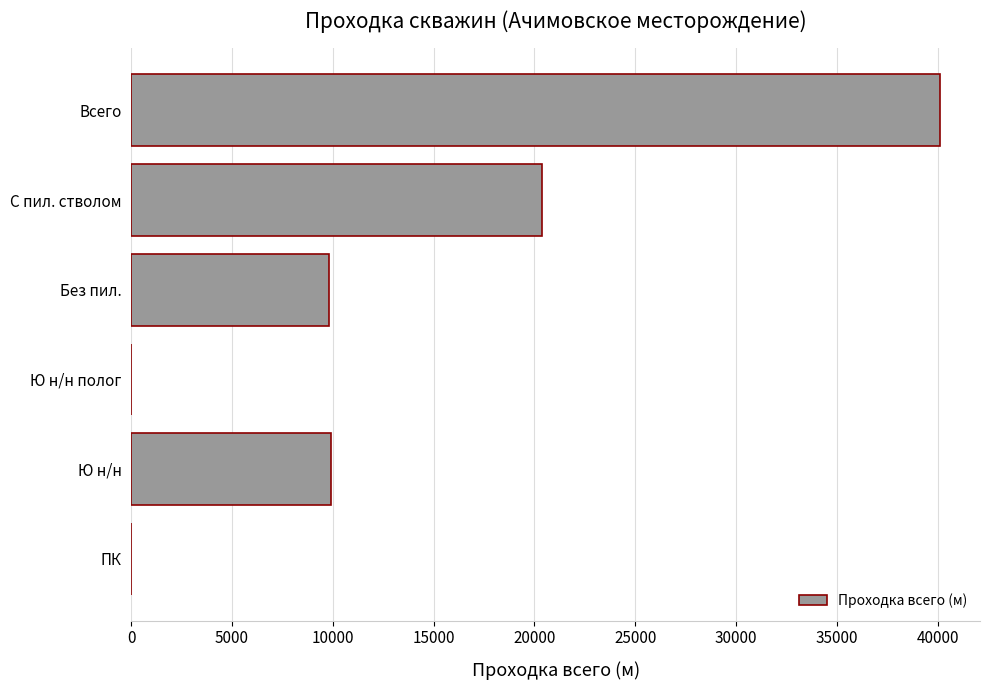

What is the change in value from Ю н/н to Ю н/н полог?

-9900